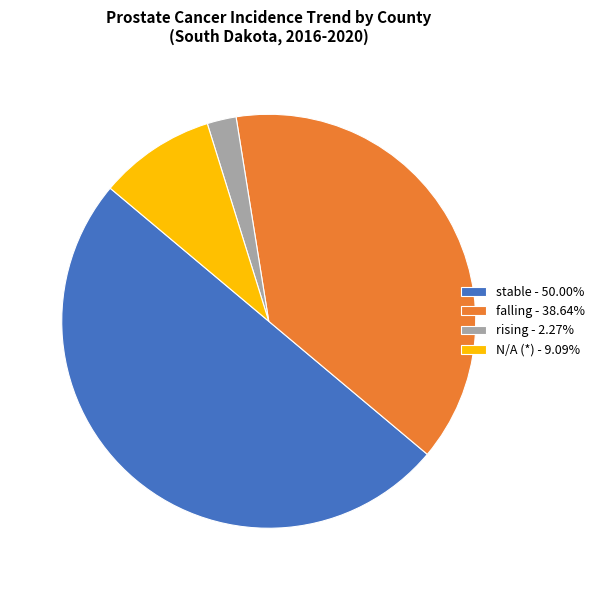

Do falling - 38.64% and rising - 2.27% together represent more than half of the pie?

No